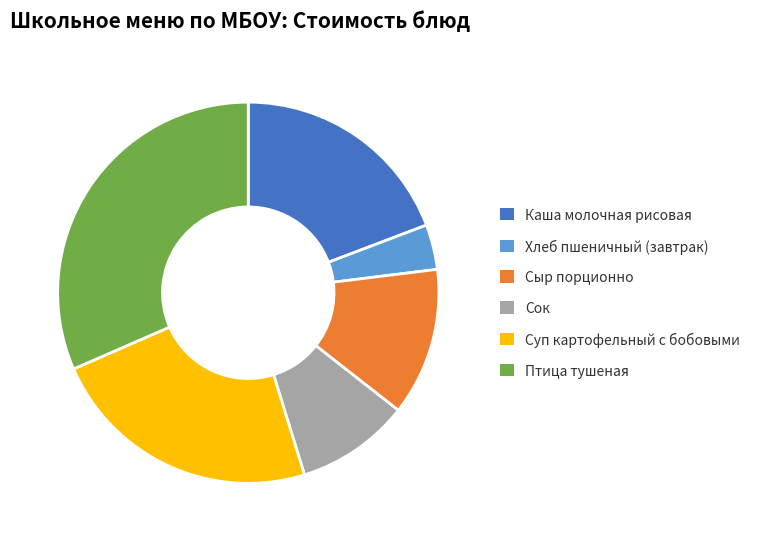

Count the number of slices in the pie.

6